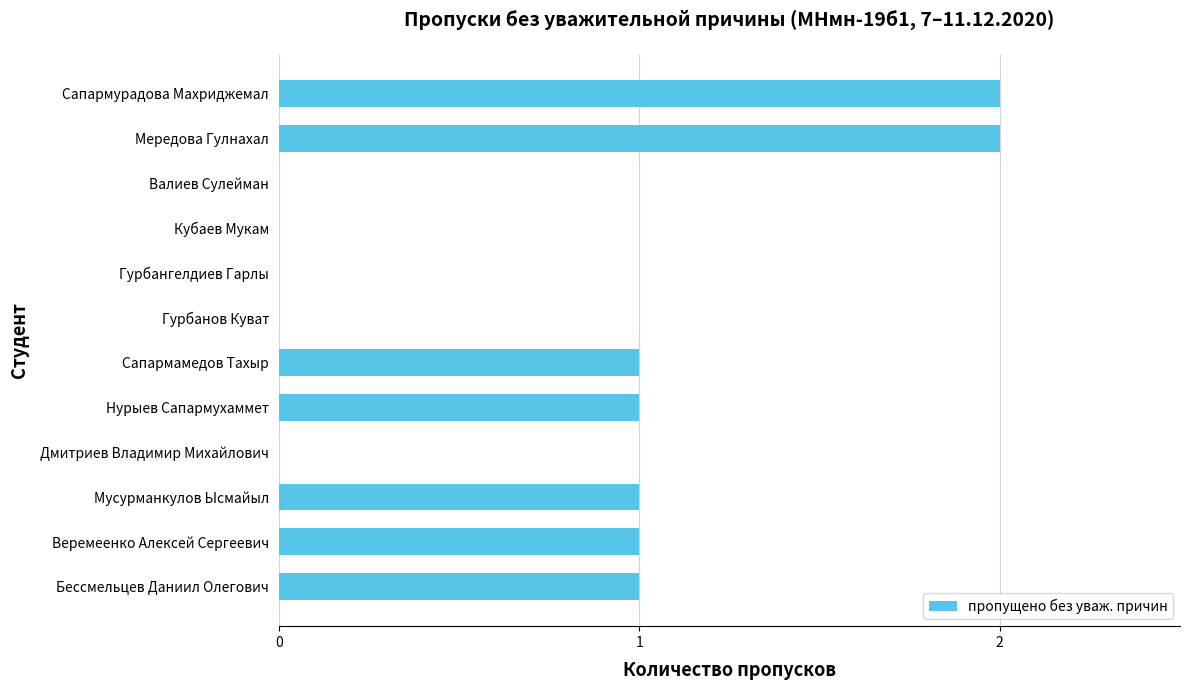

What is the sum of all values?

9